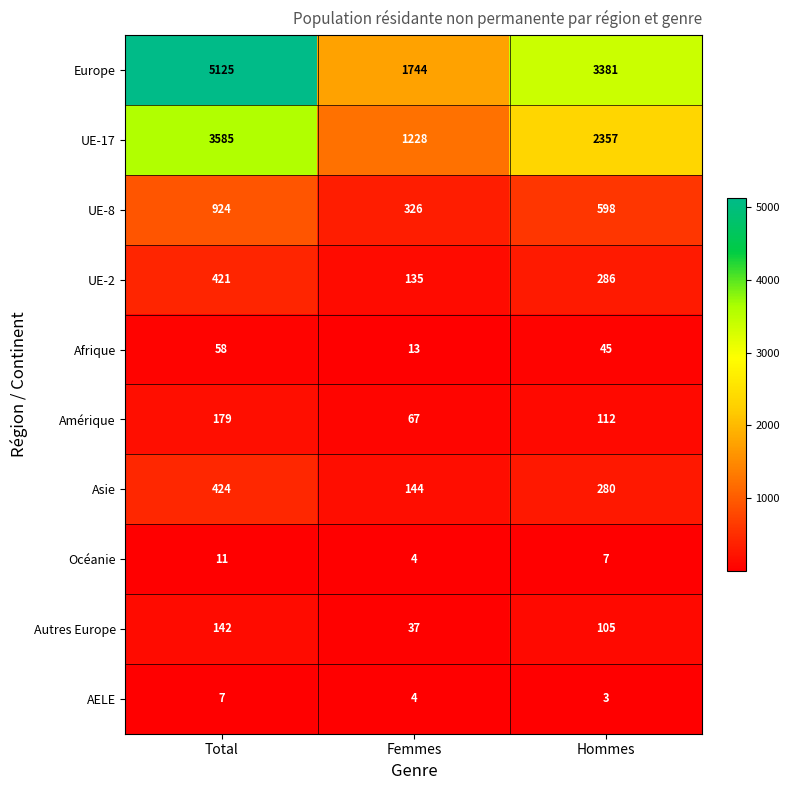

What is the sum of the Autres Europe values at Hommes and Femmes?

142